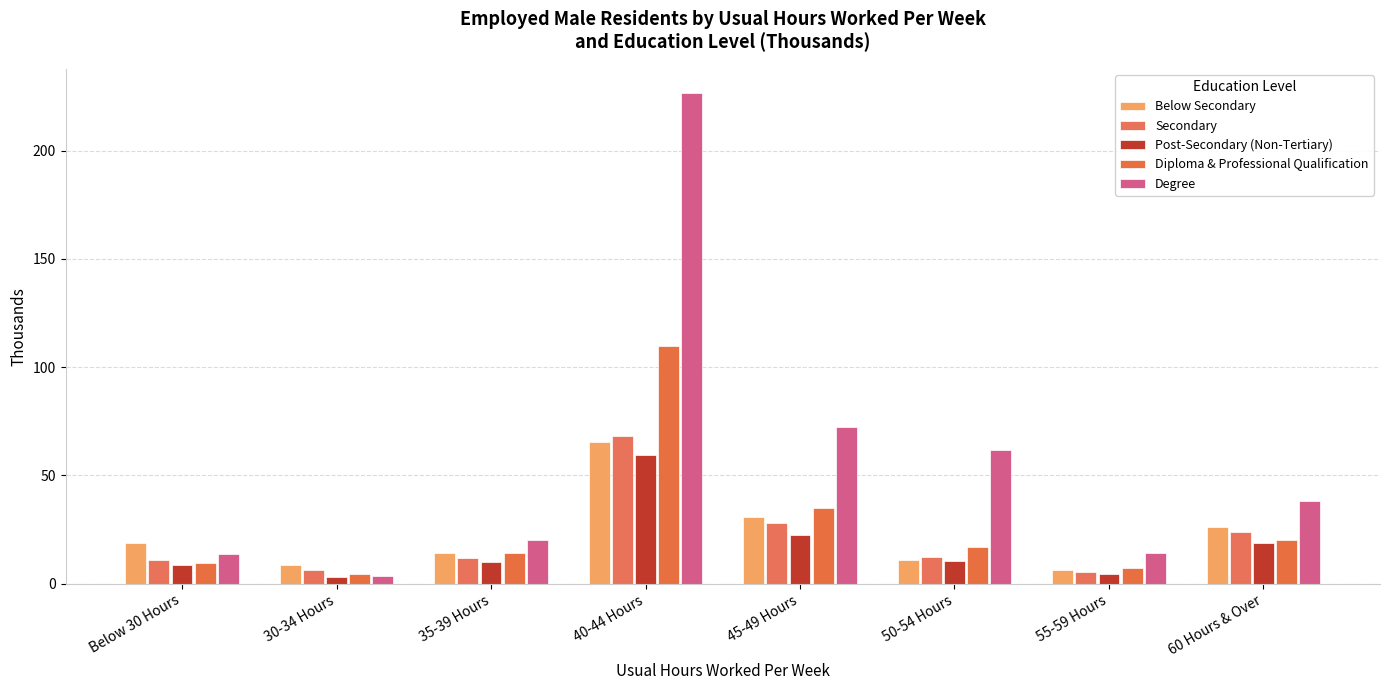

What is the label of the 2nd bar from the left?

30-34 Hours